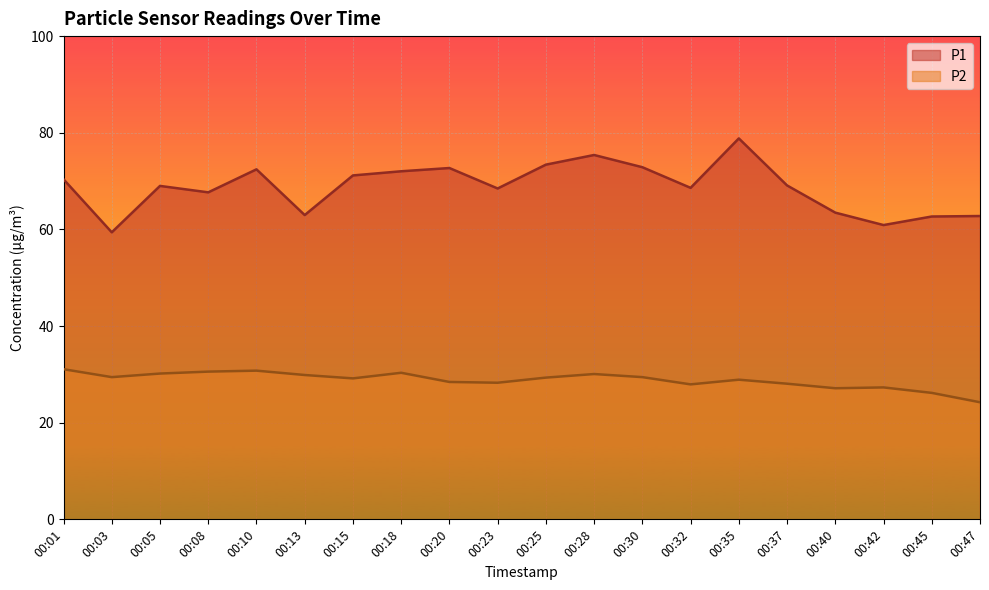

What is the minimum value shown in the chart?

24.2